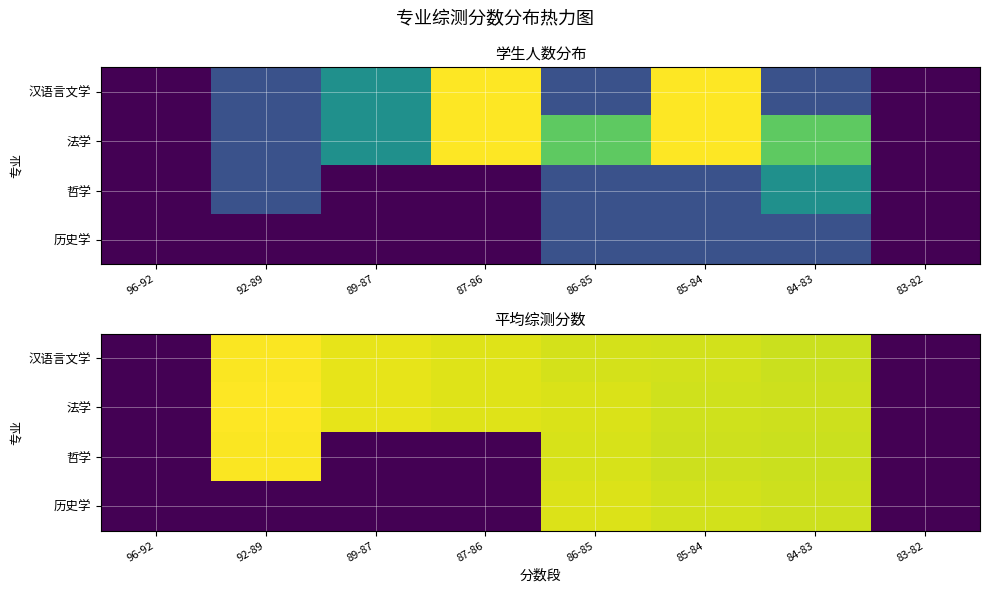

What is the total value across all series at 87-86?

172.7